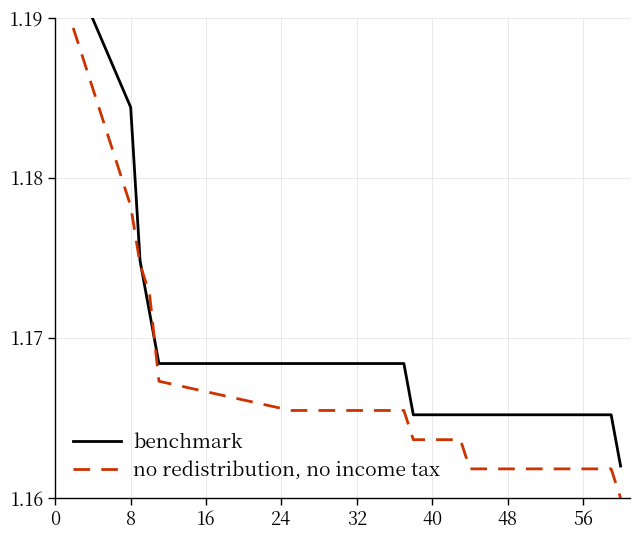

What is the sum of all no redistribution, no income tax values?

15.2